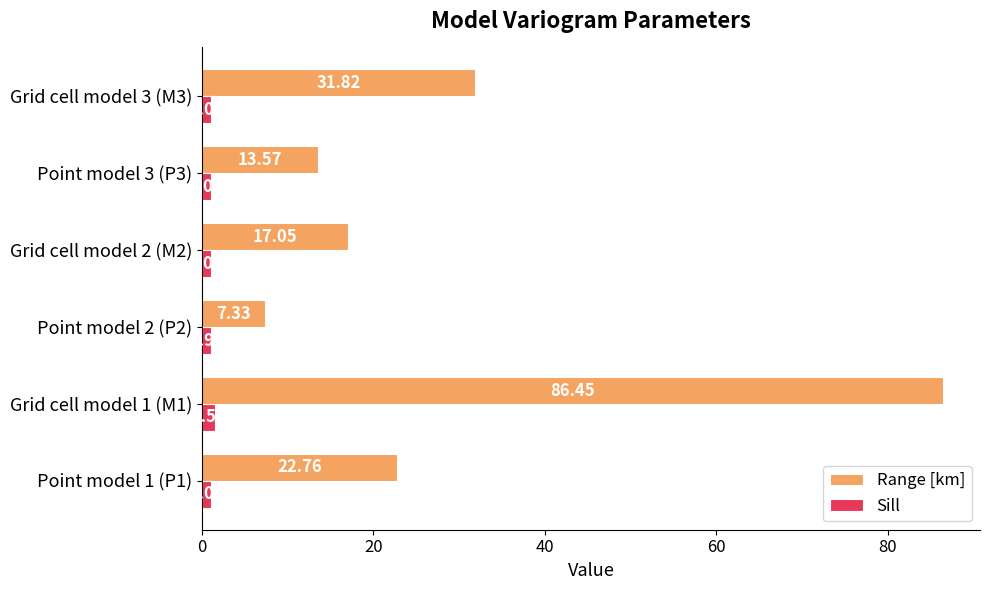

At which label does Sill reach its peak?

Grid cell model 1 (M1)